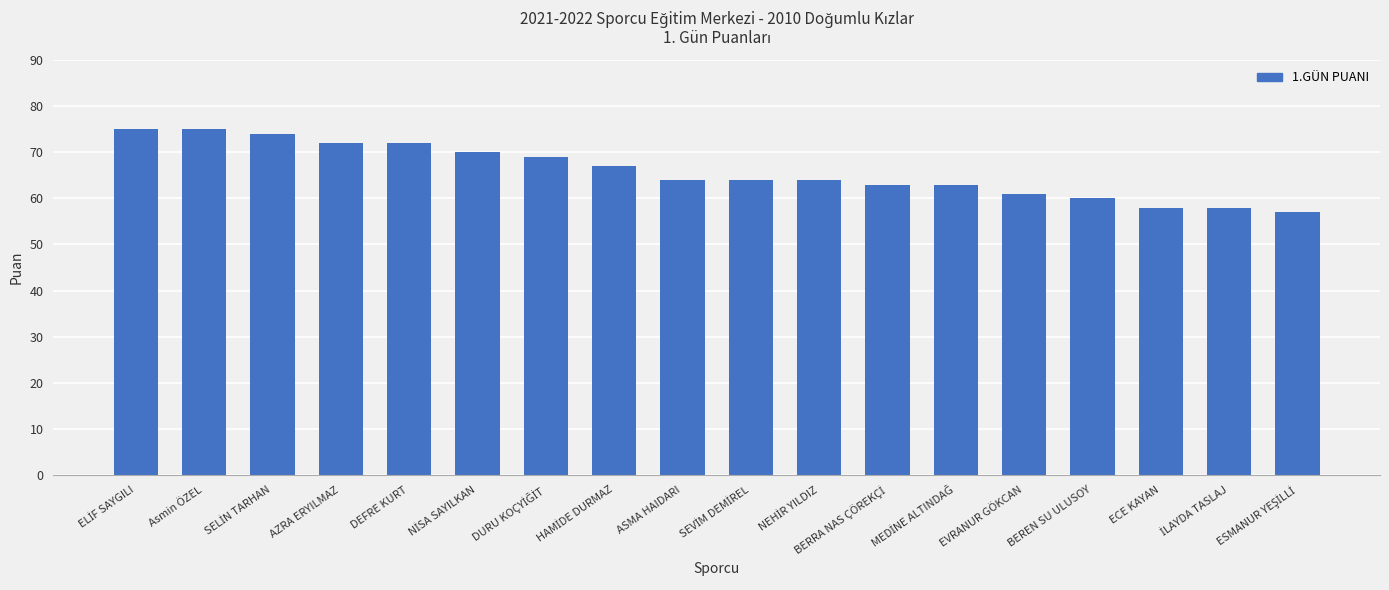

What value does the data have at Asmin ÖZEL, to the nearest 5?

75